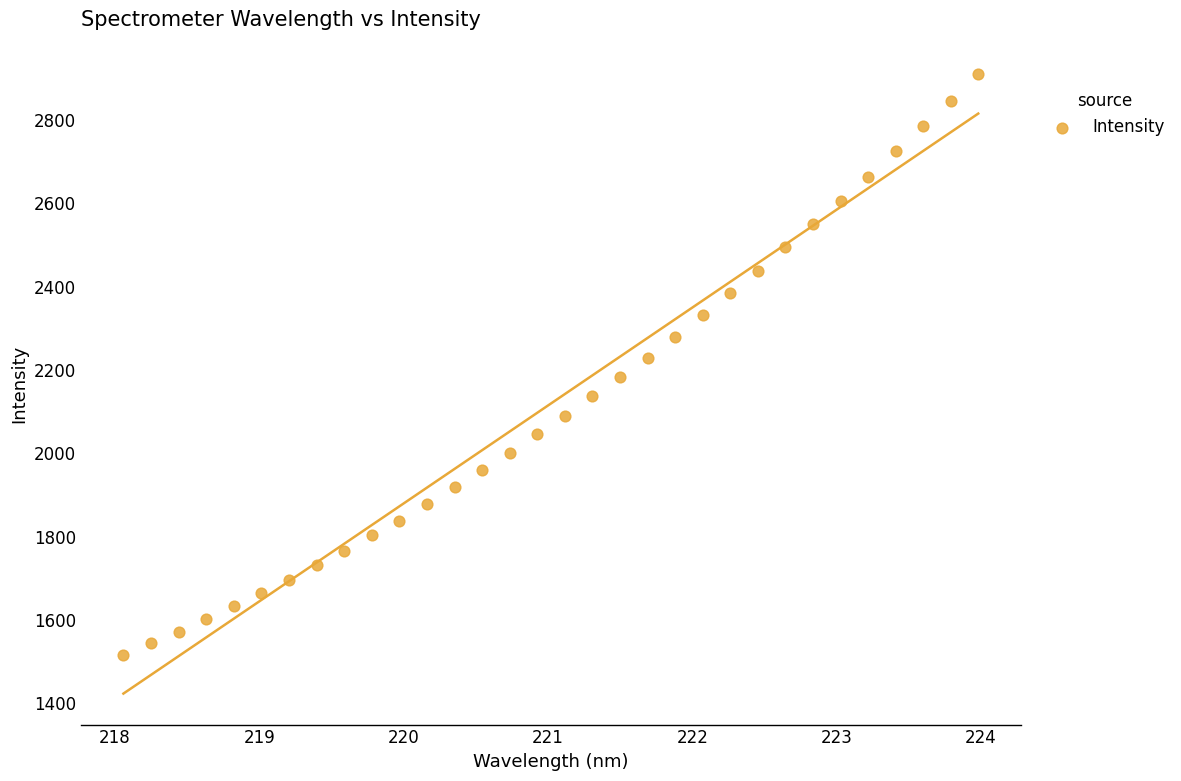

What is the range of Y values (max minus min)?

1395.7